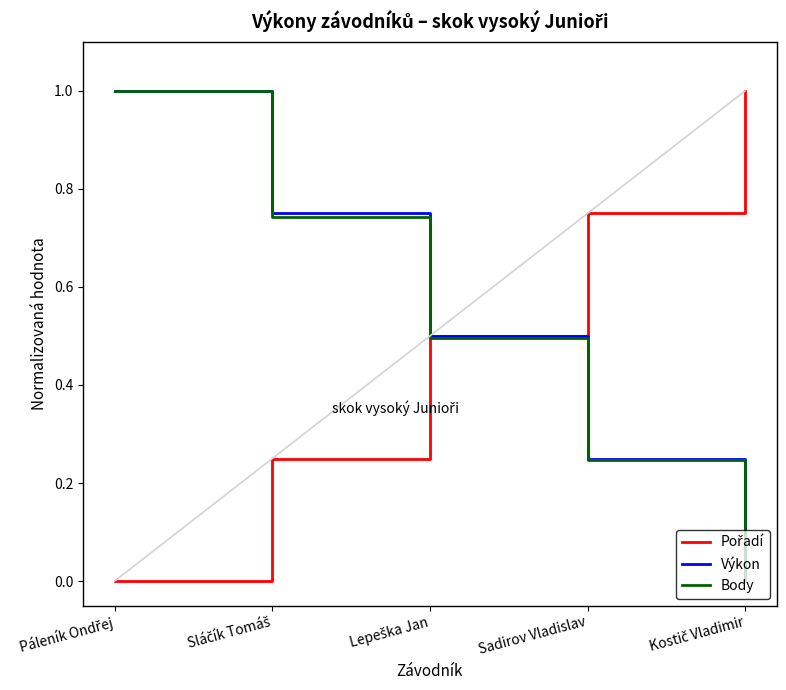

What is the maximum value shown in the chart?

1.0